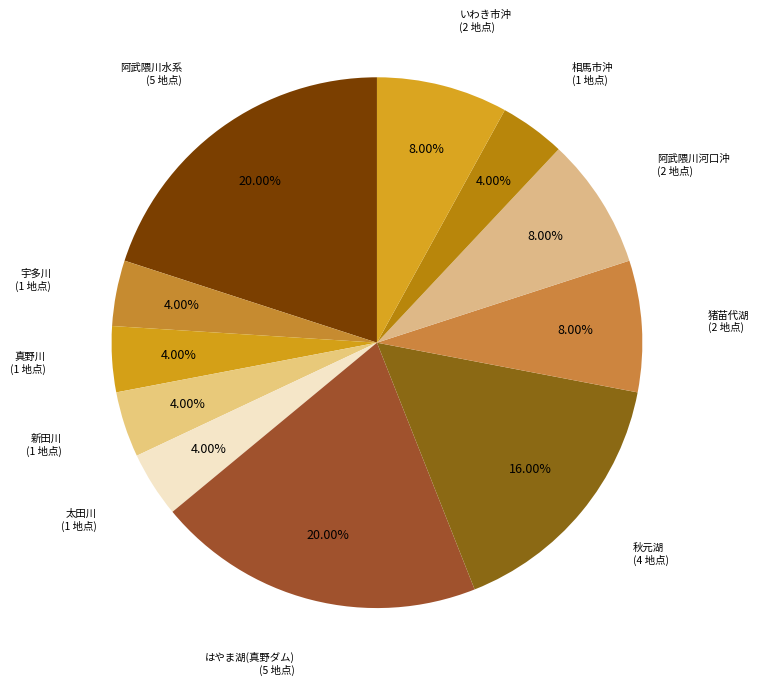

What is the ratio of the value at 宇多川 to the value at はやま湖(真野ダム)?

0.2